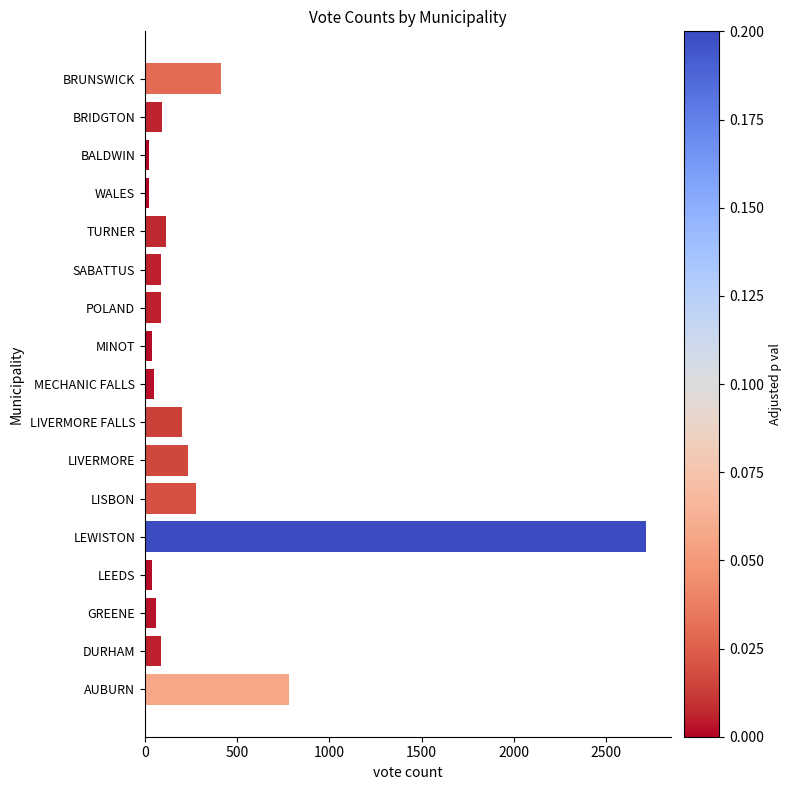

The chart shows a value of 95 at BRIDGTON. True or false?

True